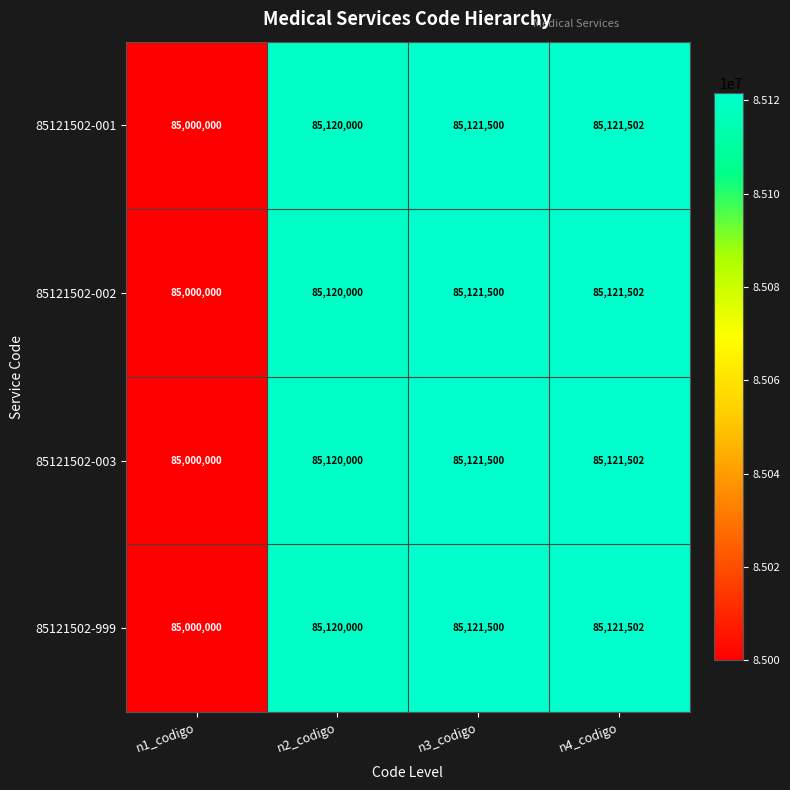

The value of 85121502-002 at n4_codigo is 131679154. True or false?

False